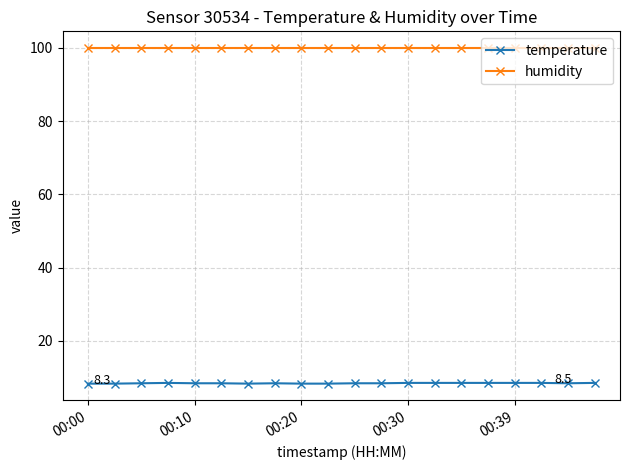

Which series has the largest range (max minus min)?

temperature